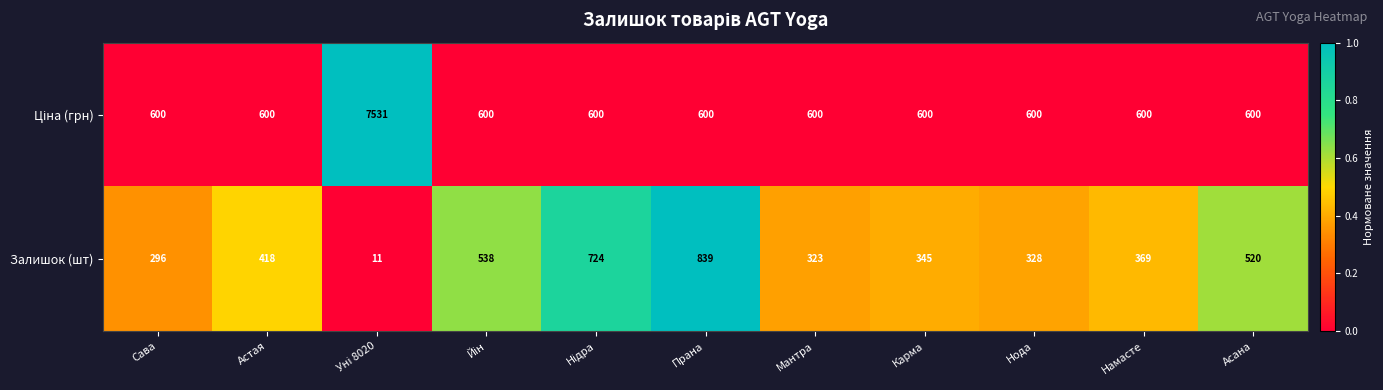

What is the total value across all series at Асана?

1120